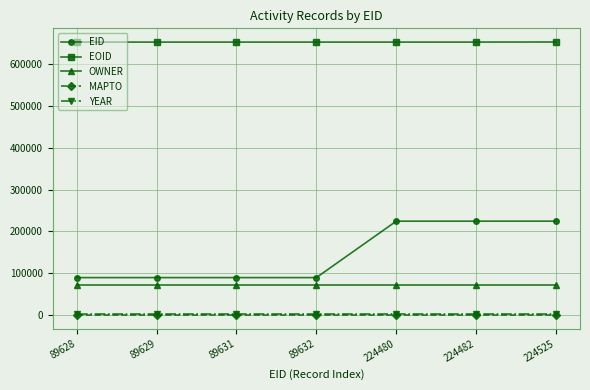

How many lines are shown in the chart?

5